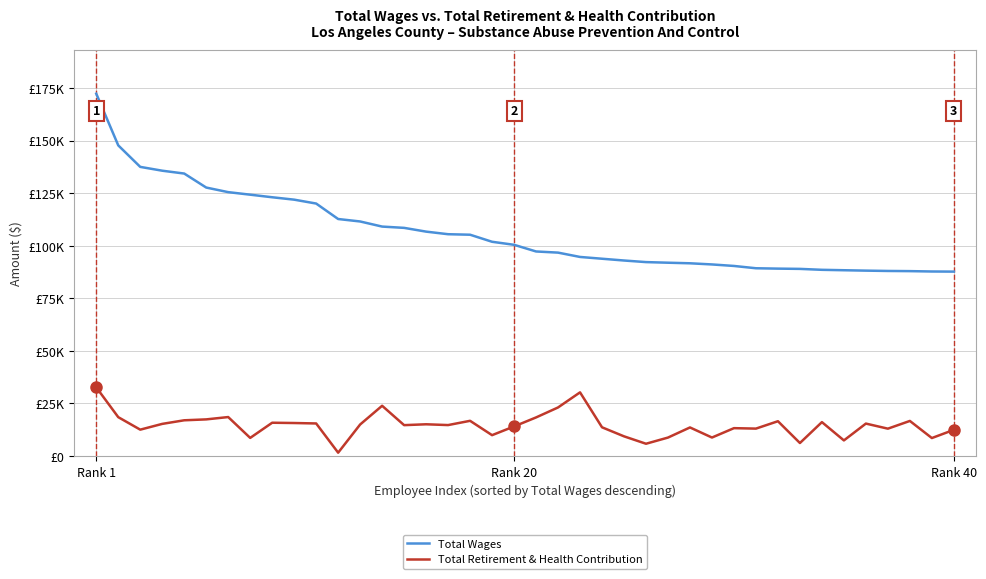

At how many categories does at least one series exceed 131021?

5